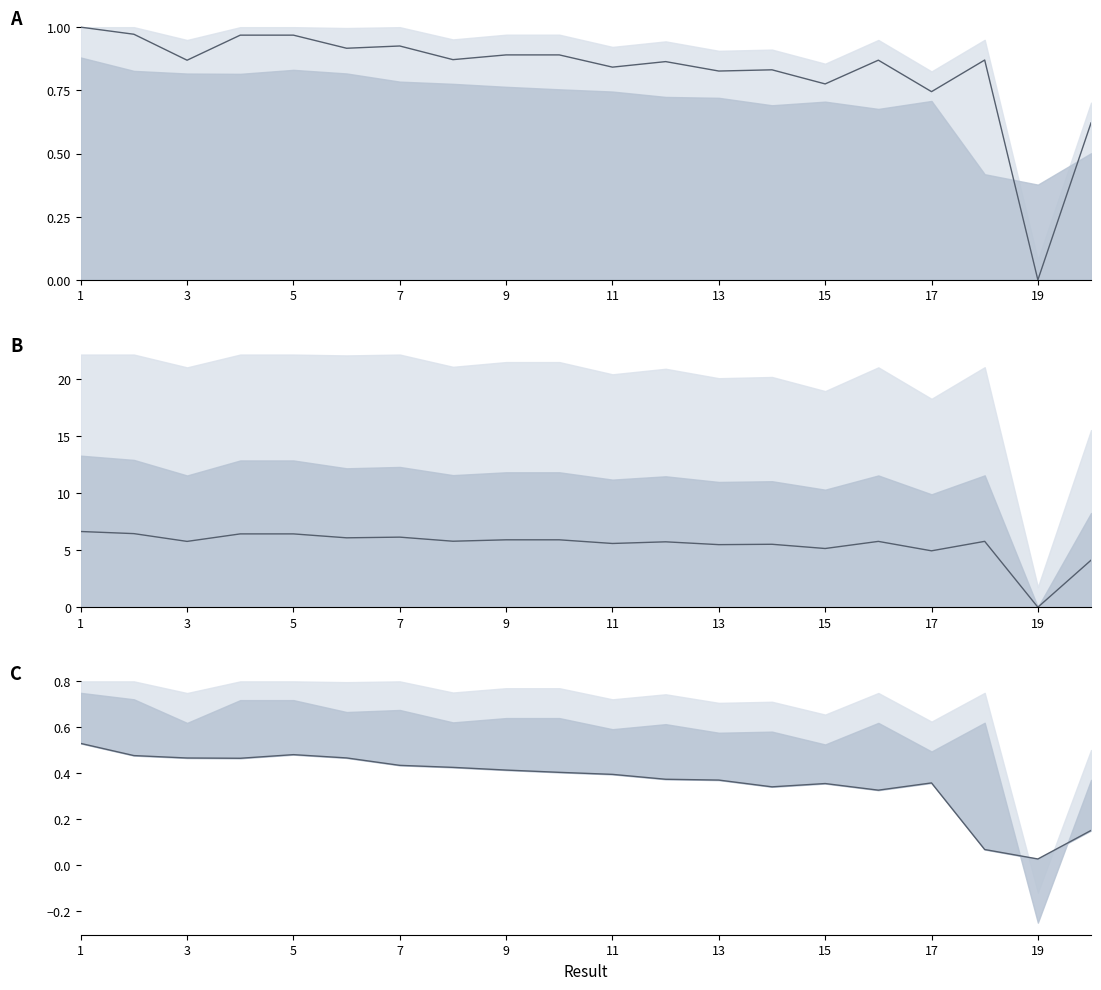

At which category does Key (raw) reach its first local peak?

7